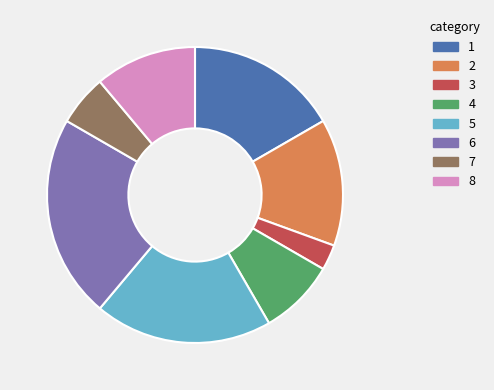

How many slices are in this pie chart?

8